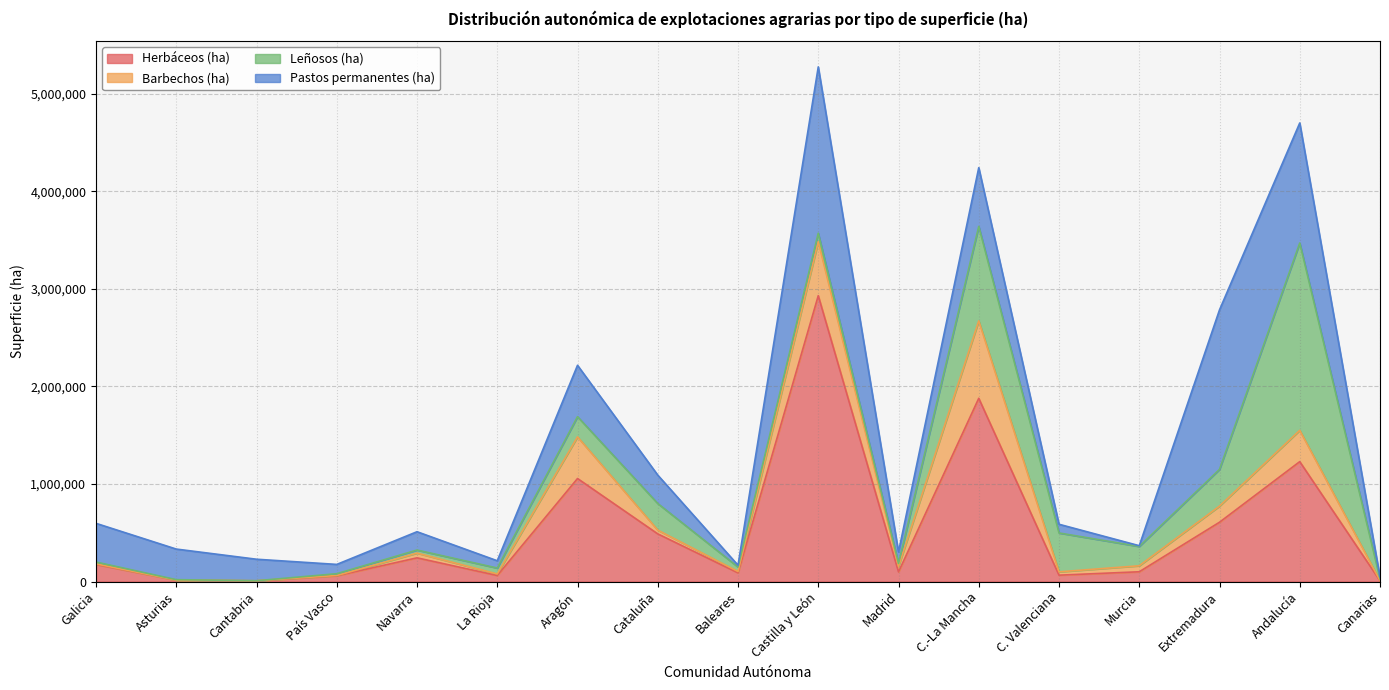

What is the sum of all Barbechos (ha) values?

2542058